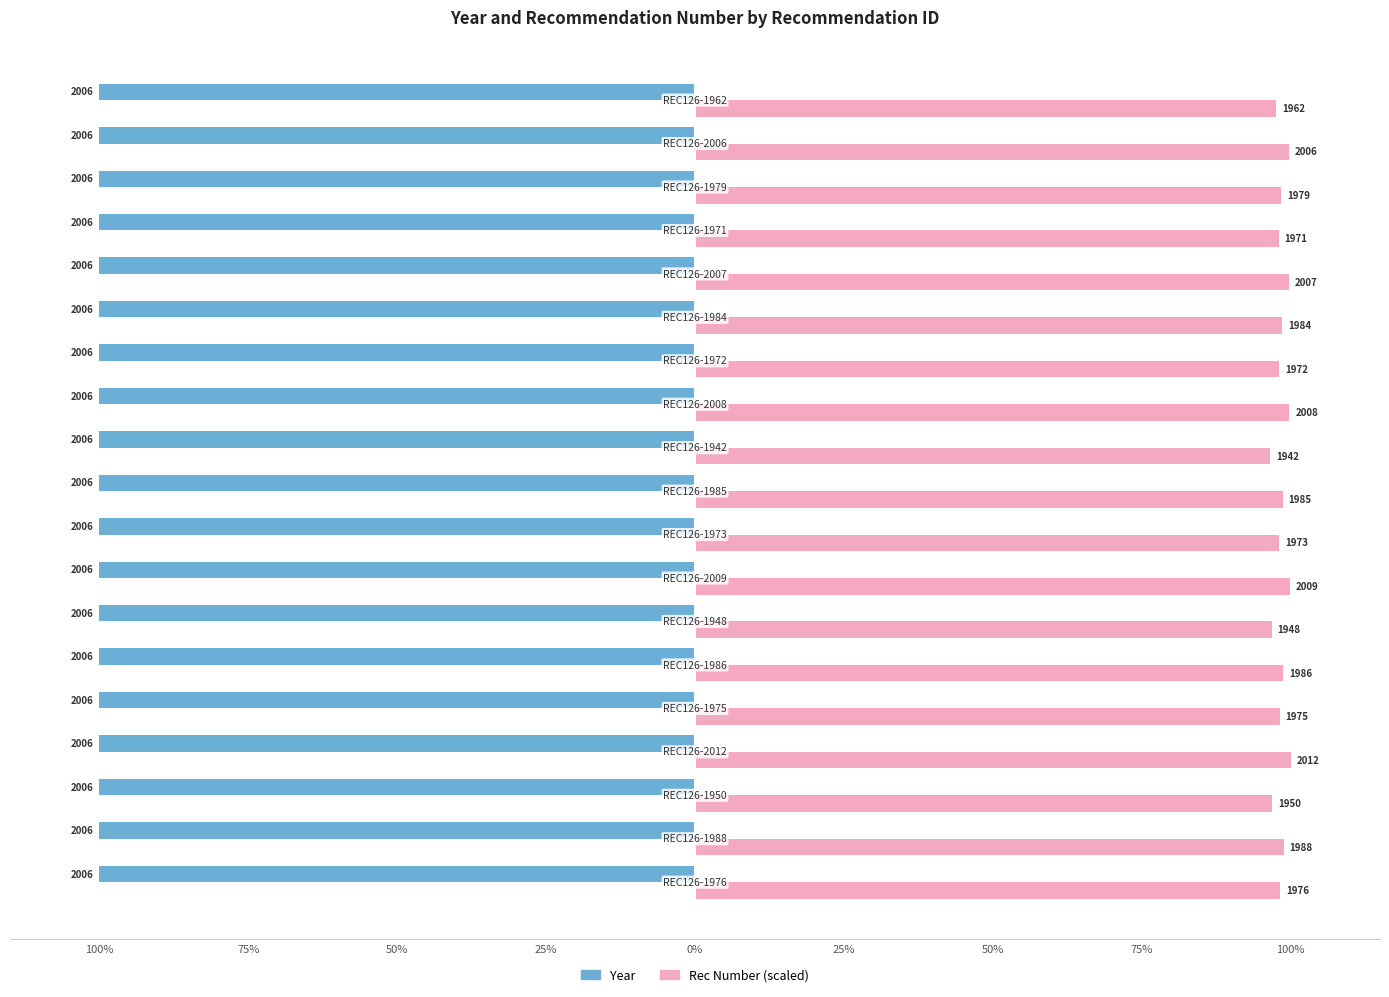

Reading left to right, list all the values displayed in this chart.

Year: 0.4	0.4	0.4	0.4	0.4	0.4	0.4	0.4	0.4	0.4	0.4	0.4	0.4	0.4	0.4	0.4	0.4	0.4	0.4
Rec Number (scaled): 98.2	98.8	96.9	100.0	98.2	98.7	96.8	99.9	98.1	98.7	96.5	99.8	98.0	98.6	99.8	98.0	98.4	99.7	97.5